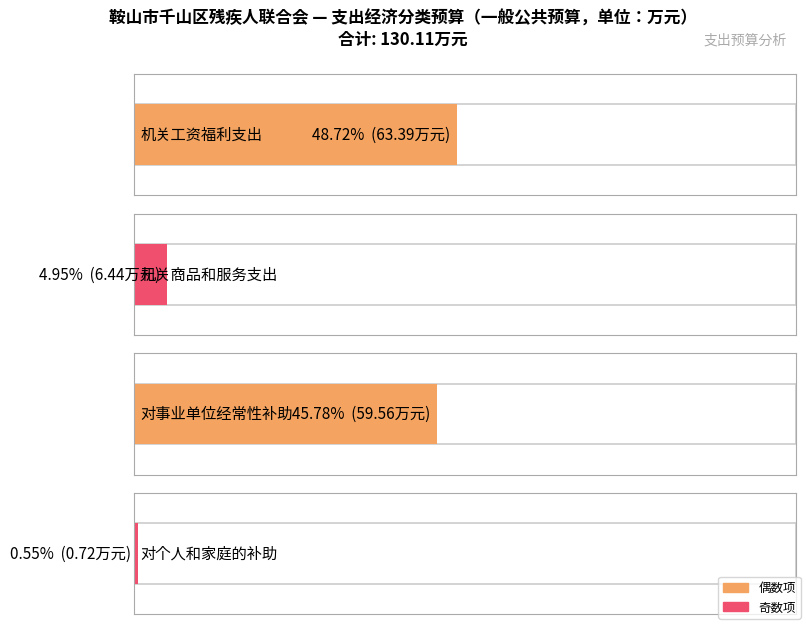

What is the highest value of the 一般公共预算 series?

63.4